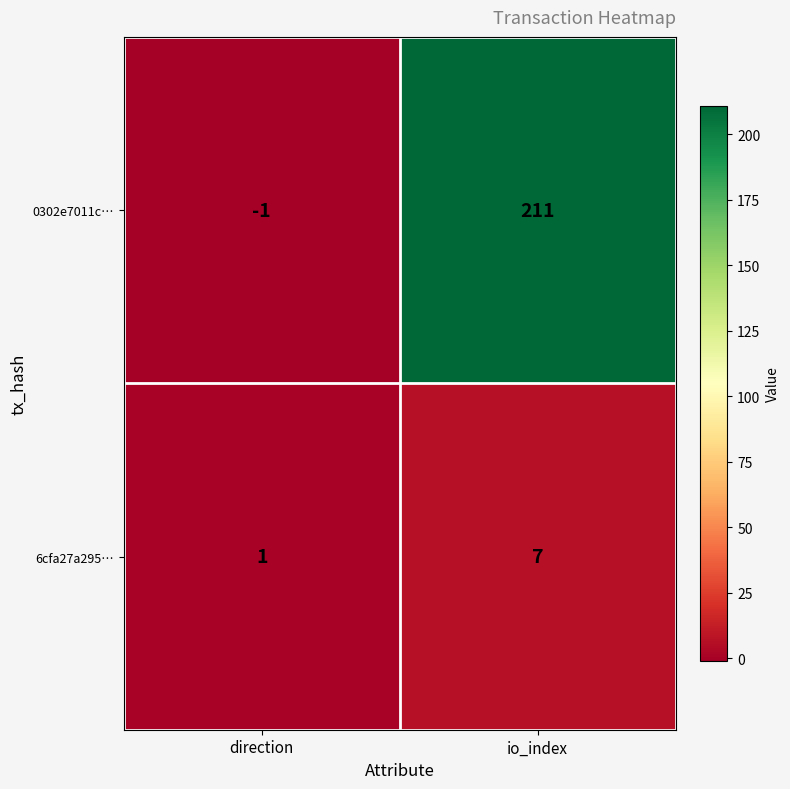

Reading left to right, list all the values displayed in this chart.

0302e7011c…: direction=-1	io_index=211
6cfa27a295…: direction=1	io_index=7